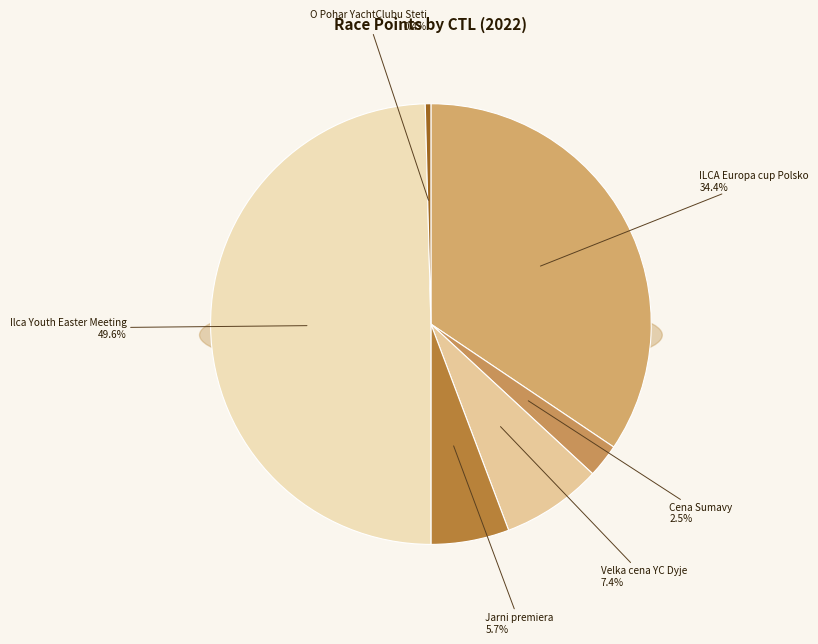

Count the number of slices in the pie.

6